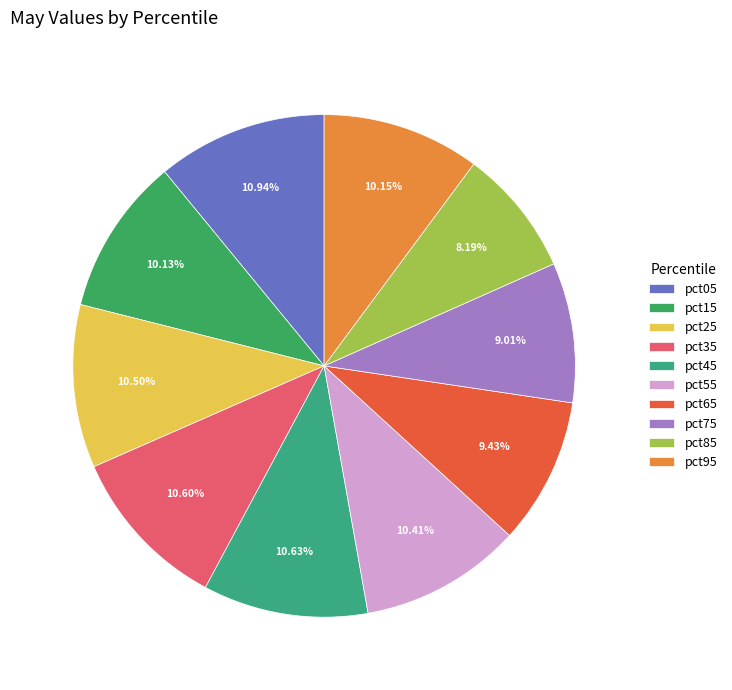

Which slice is the smallest?

pct85